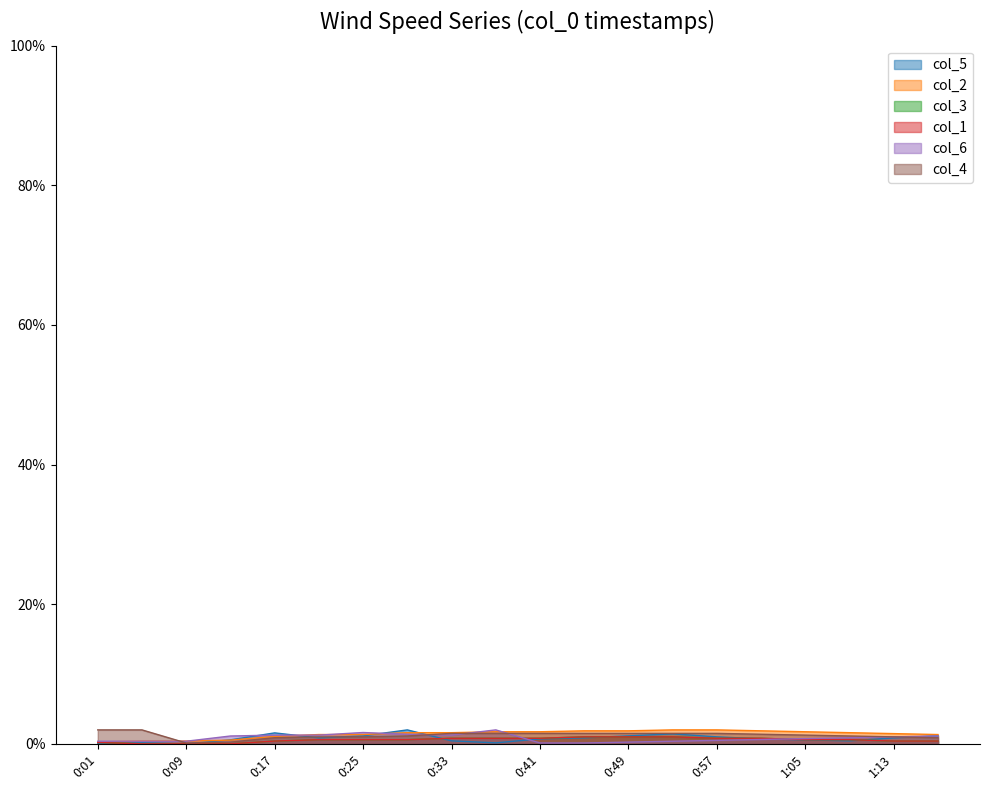

Does the chart display data point markers on the line(s)?

No